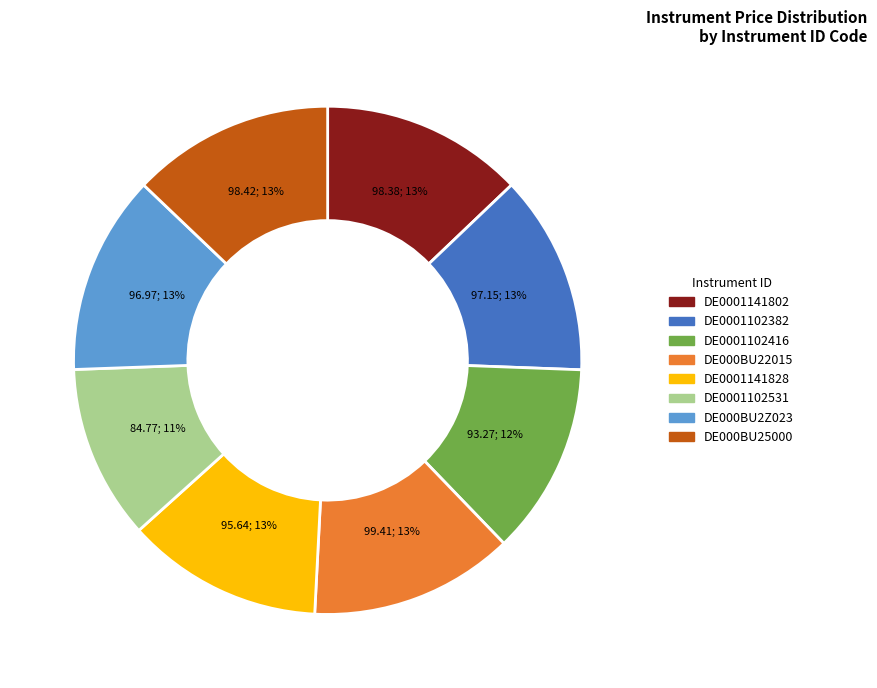

Approximately how many times larger is the value at DE000BU2Z023 compared to DE0001141802?

1.0